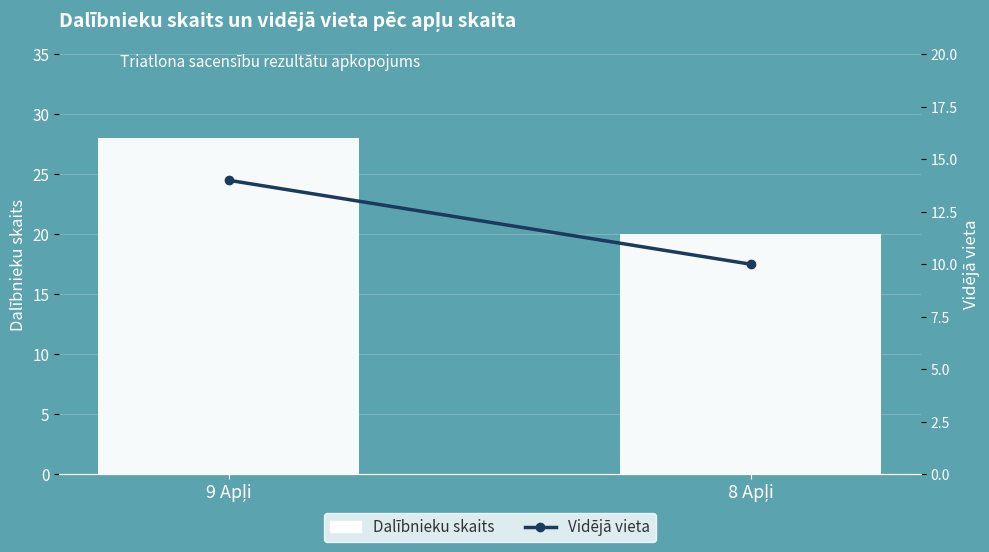

Reading left to right, list all the values displayed in this chart.

Dalībnieku skaits: 9 Apļi=28	8 Apļi=20
Vidējā vieta: 9 Apļi=14	8 Apļi=10